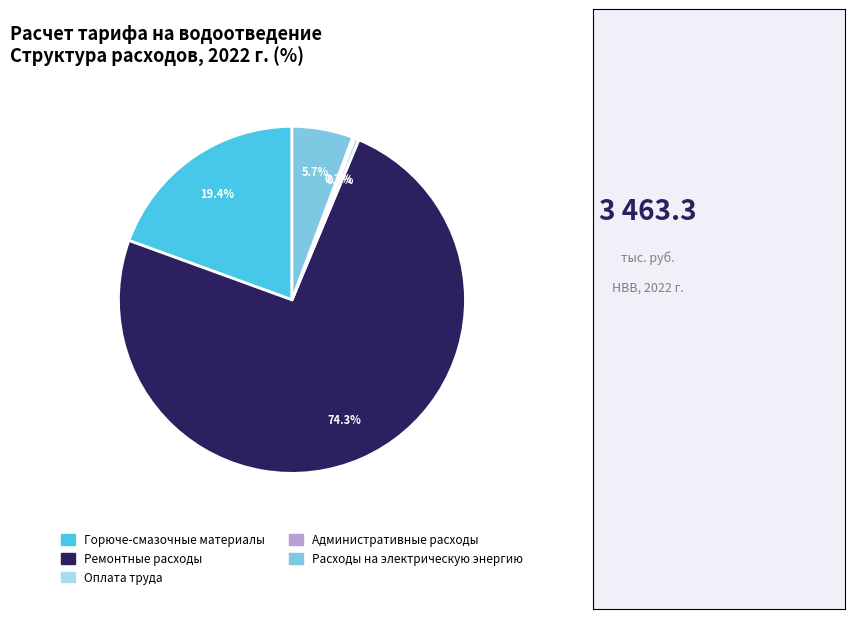

Which category has the biggest portion of the pie?

Ремонтные расходы